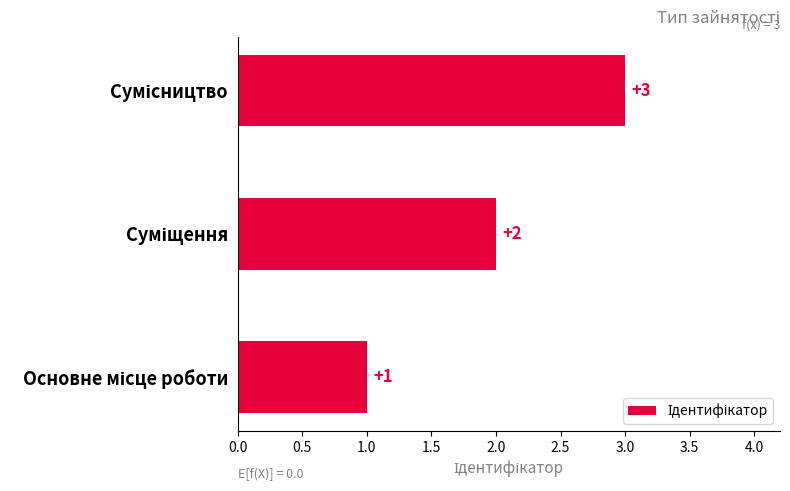

What is the sum of all values?

6